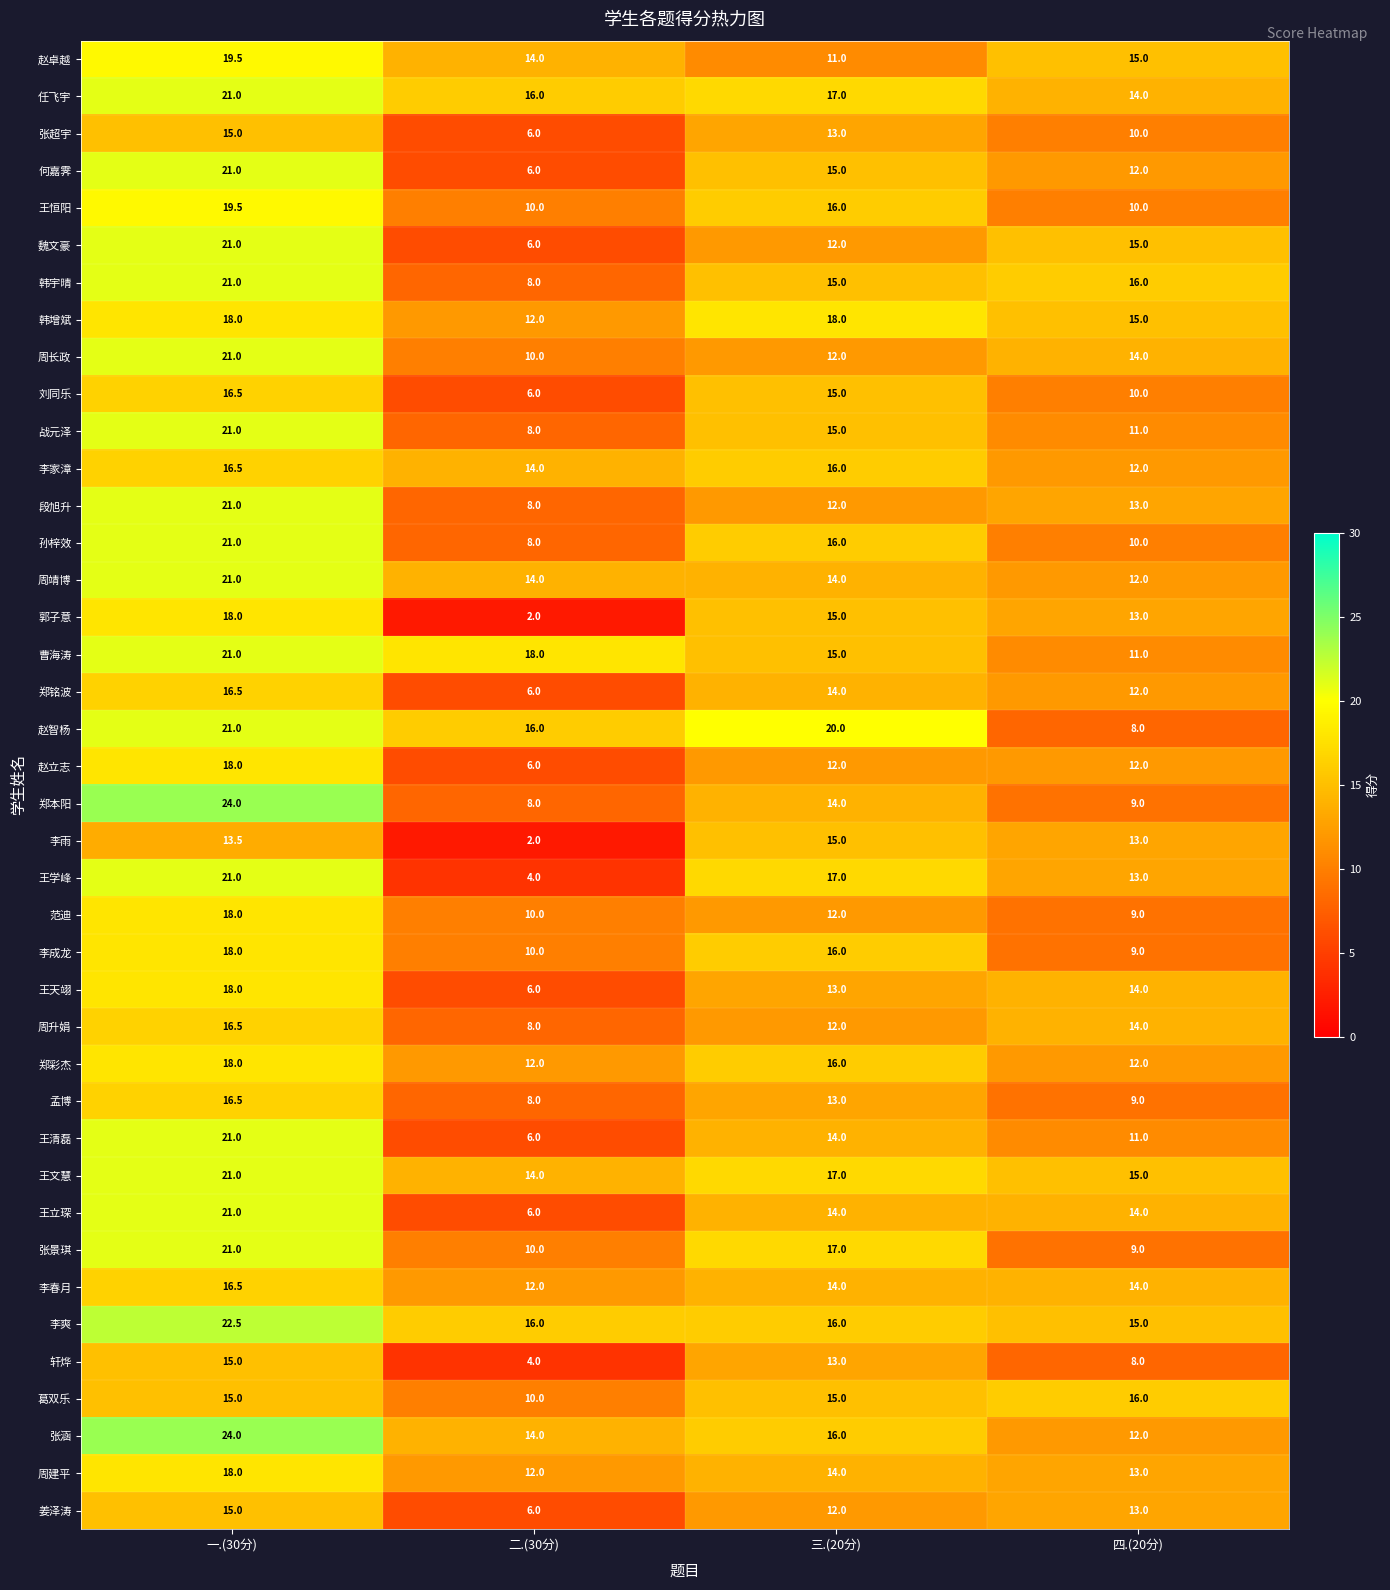

Count the number of categories in the chart.

4